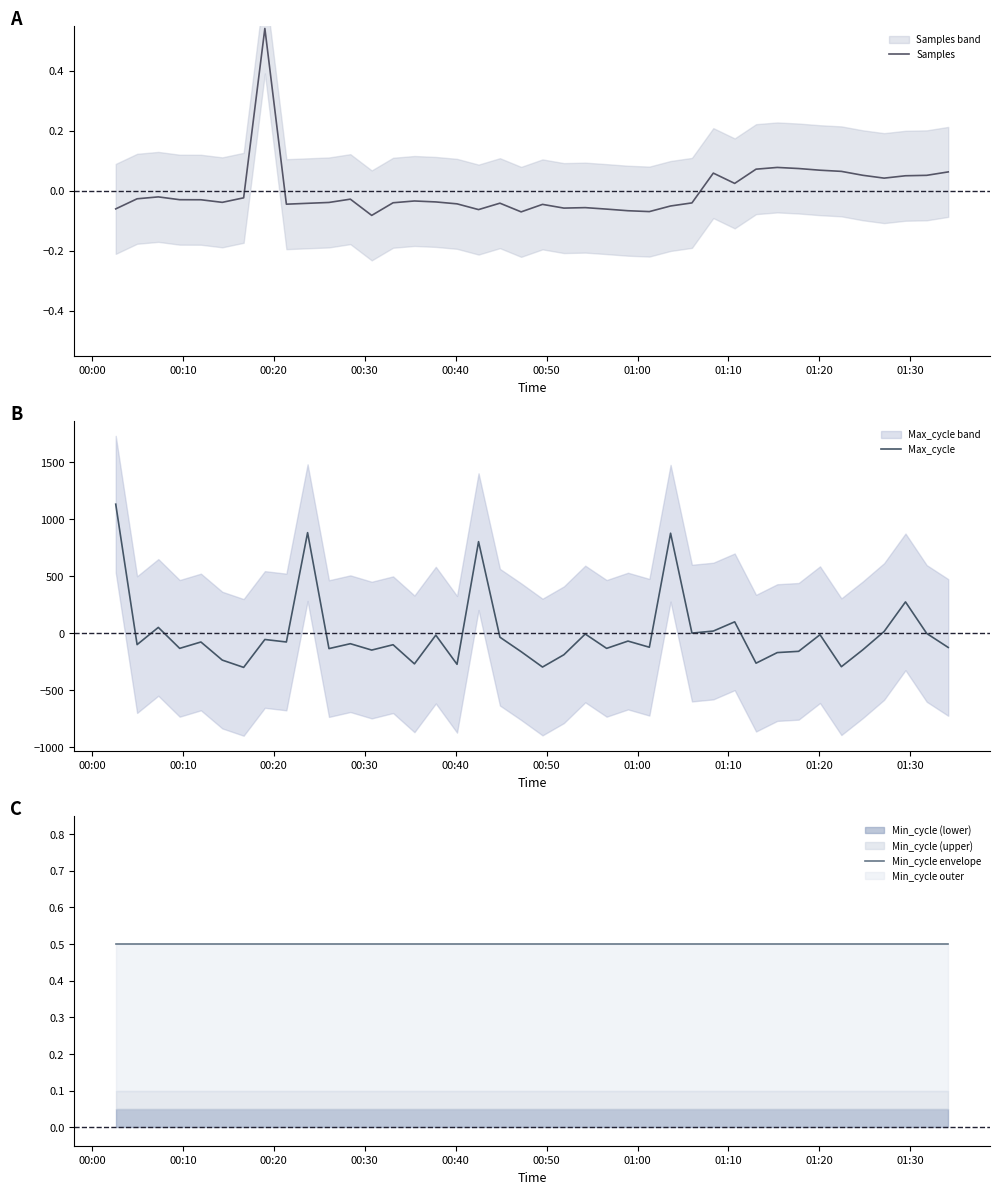

Which series has the widest spread of values?

Max_cycle